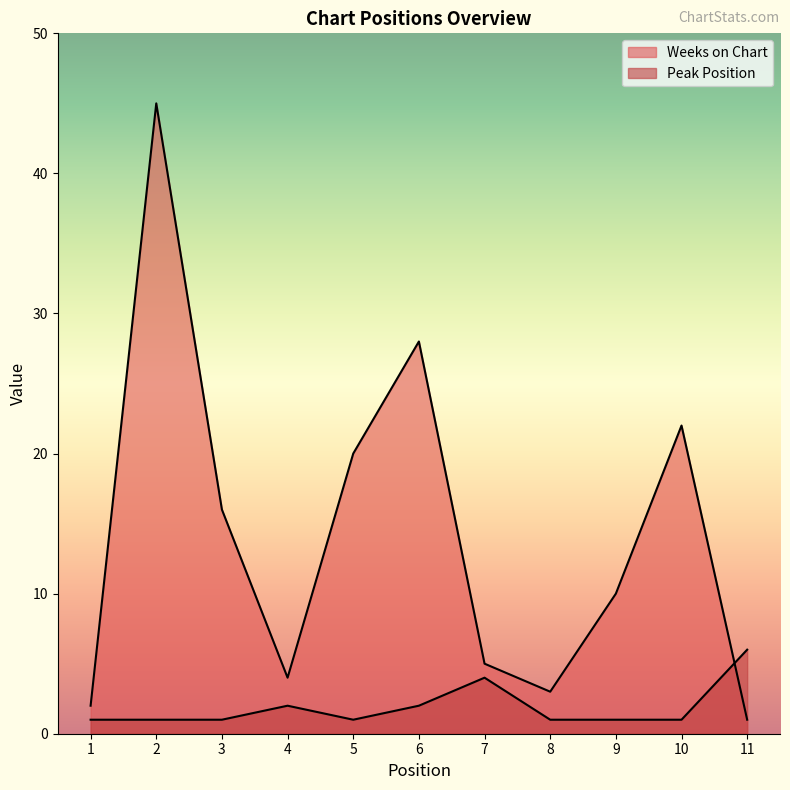

At 7, list the series in order from largest to smallest.

Weeks on Chart, Peak Position